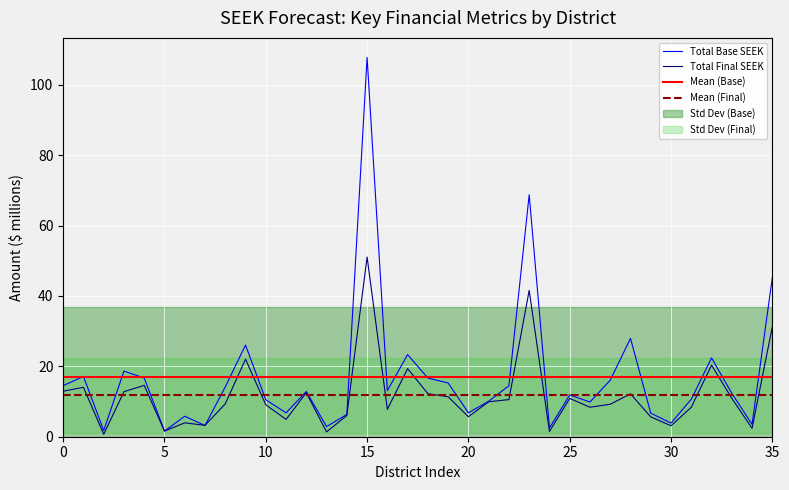

The value of Total Base SEEK at 20 is 6.8. True or false?

True